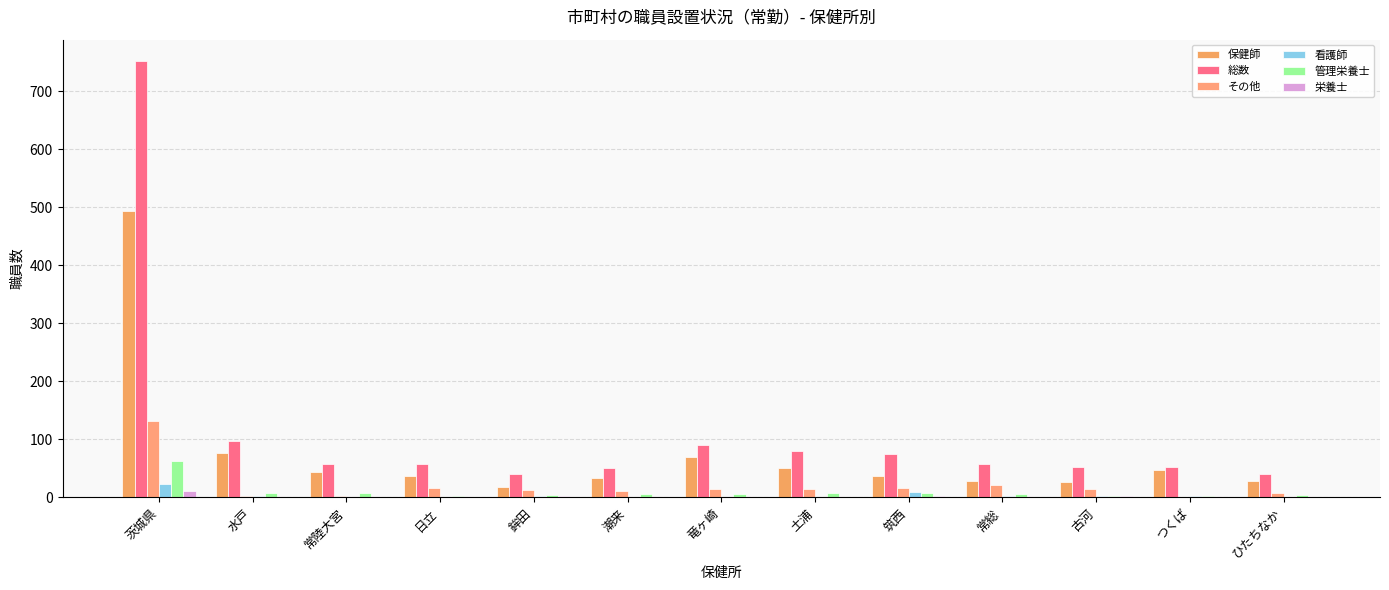

Where is 保健師 nearest to the value 256?

水戸